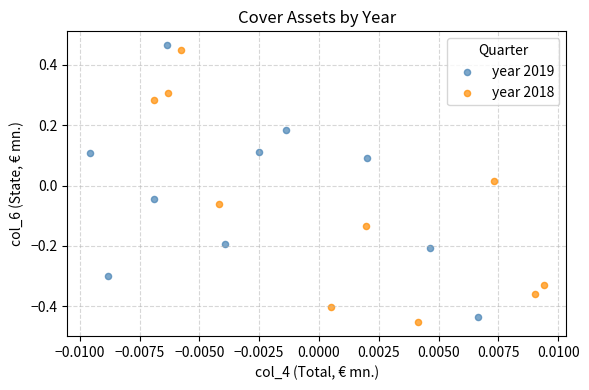

What are all the series names shown in the legend?

year 2019, year 2018